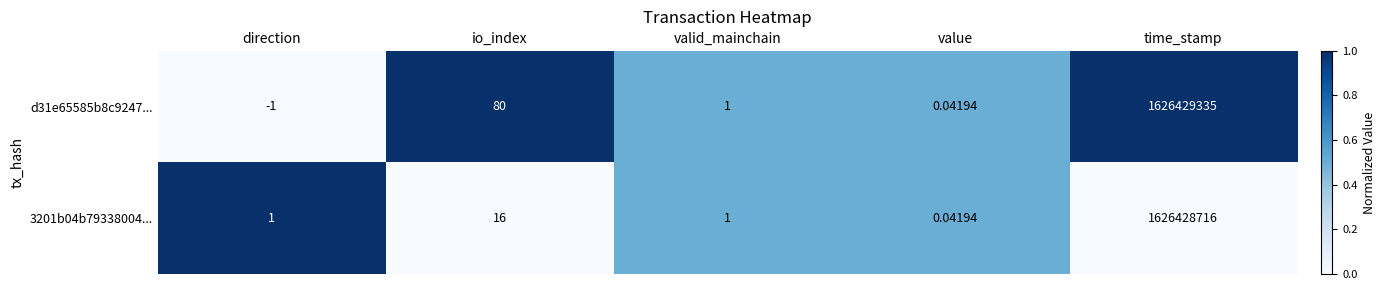

Which category has the lowest value in the 3201b04b79338004... series?

value